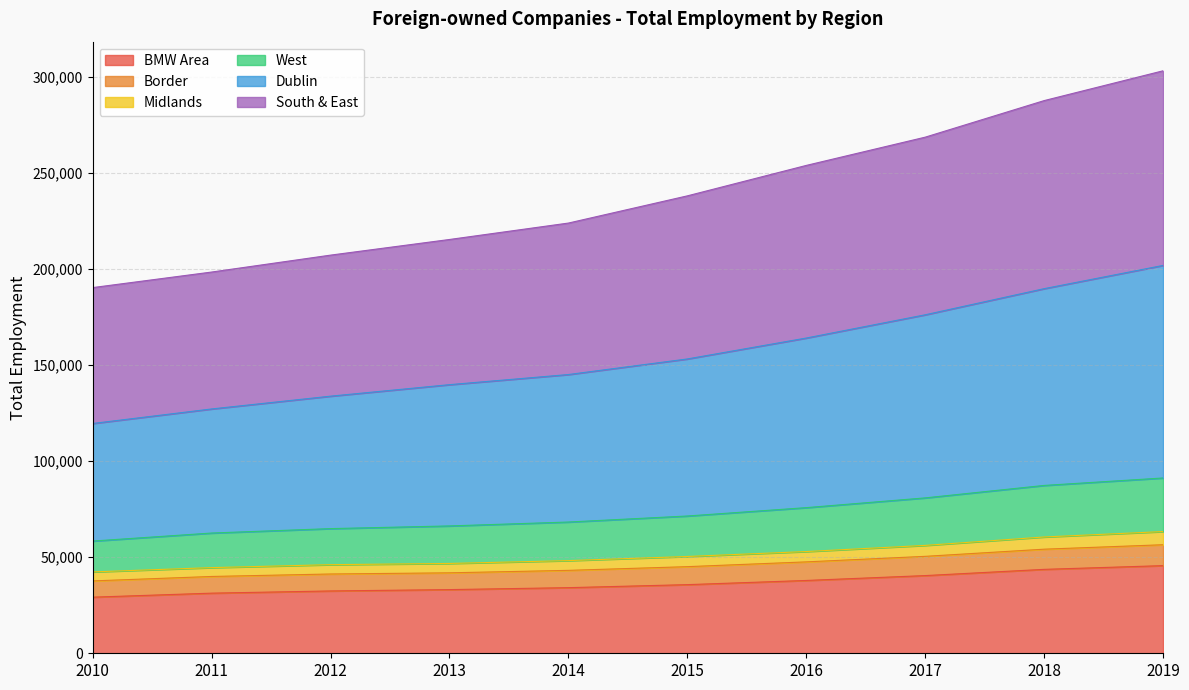

Does the chart display data point markers on the line(s)?

No